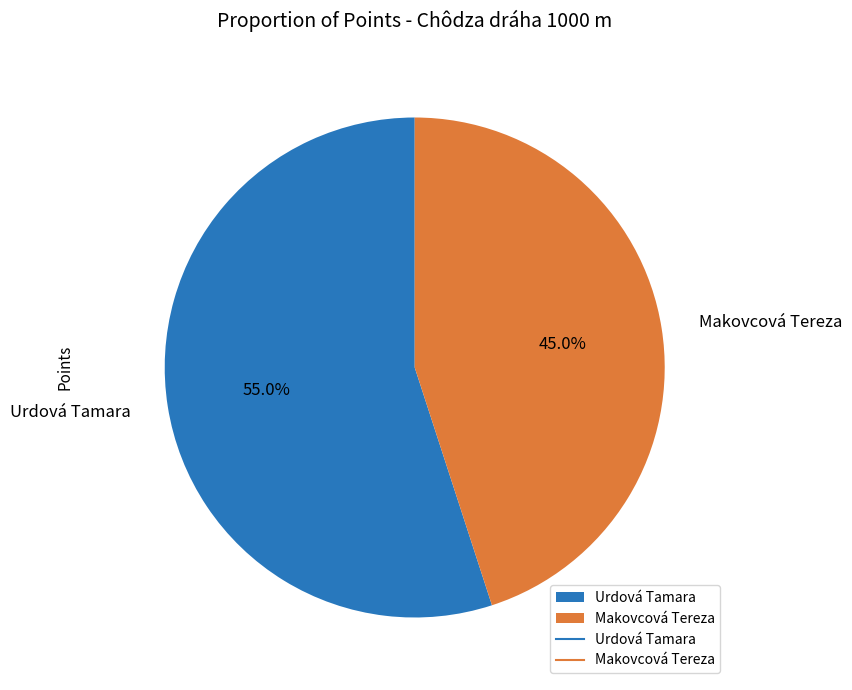

Rank the categories by value from lowest to highest.

Makovcová Tereza, Urdová Tamara